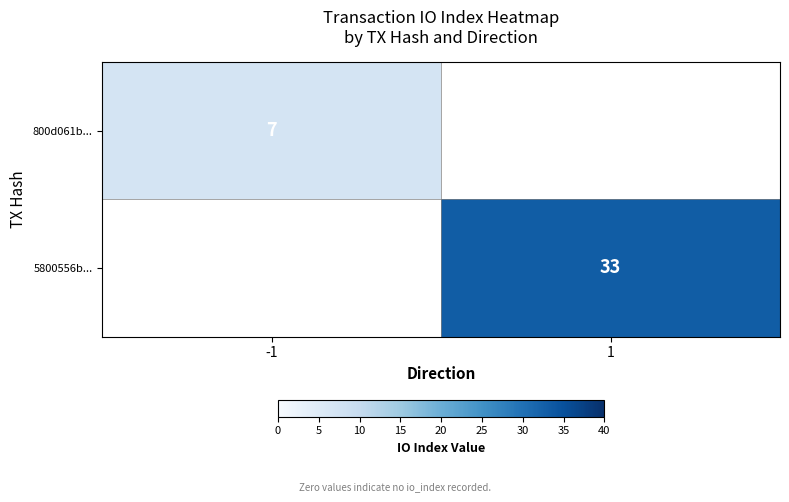

The 800d061b... series shows 7 at -1. True or false?

True